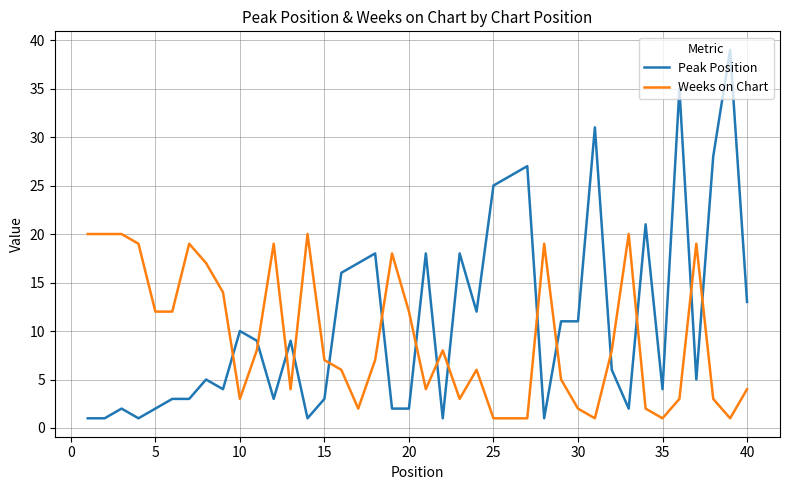

List the series in order of their overall mean, lowest first.

Weeks on Chart, Peak Position